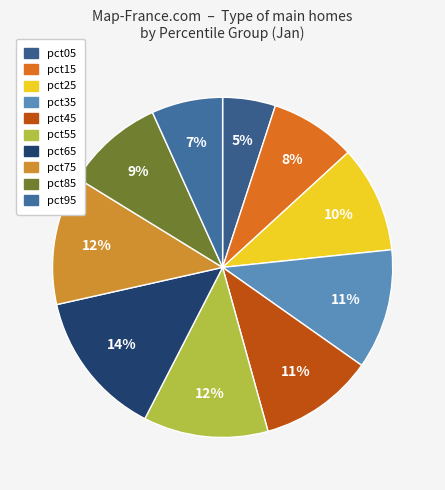

True or false: pct55 accounts for 12% of the total.

True